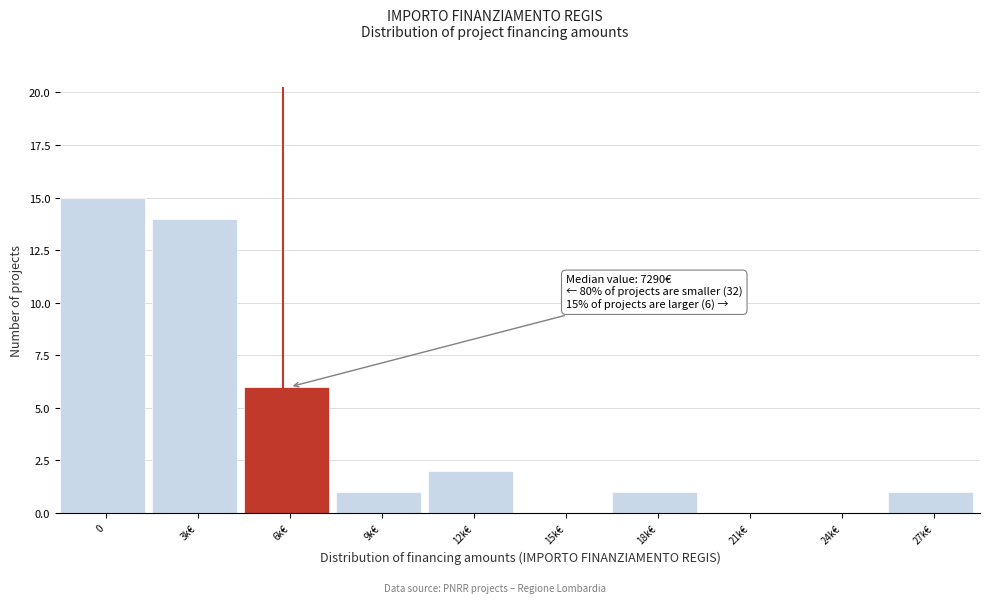

Reading right to left, what are all the values shown in this chart?

27k€=1	24k€=0	21k€=0	18k€=1	15k€=0	12k€=2	9k€=1	6k€=6	3k€=14	0=15